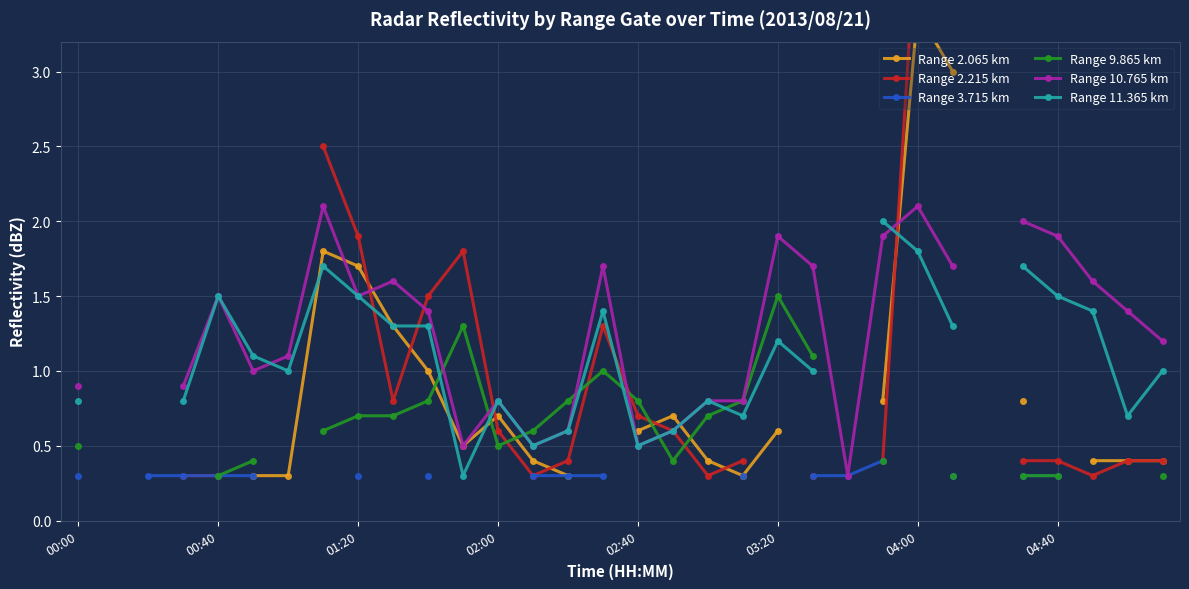

True or false: Range 3.715 km and Range 11.365 km intersect in this chart.

False